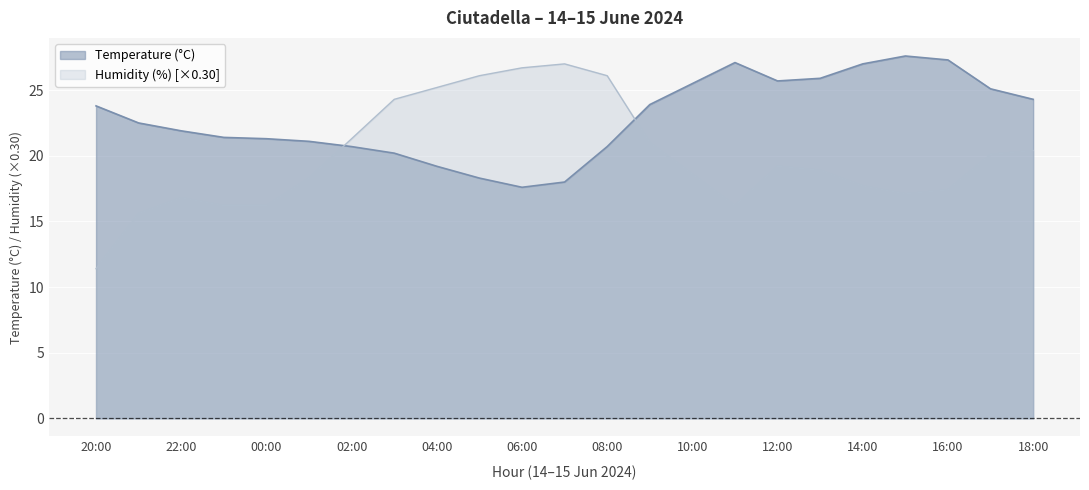

True or false: Humidity (%) has a value of 4.1 at 14:00.

False